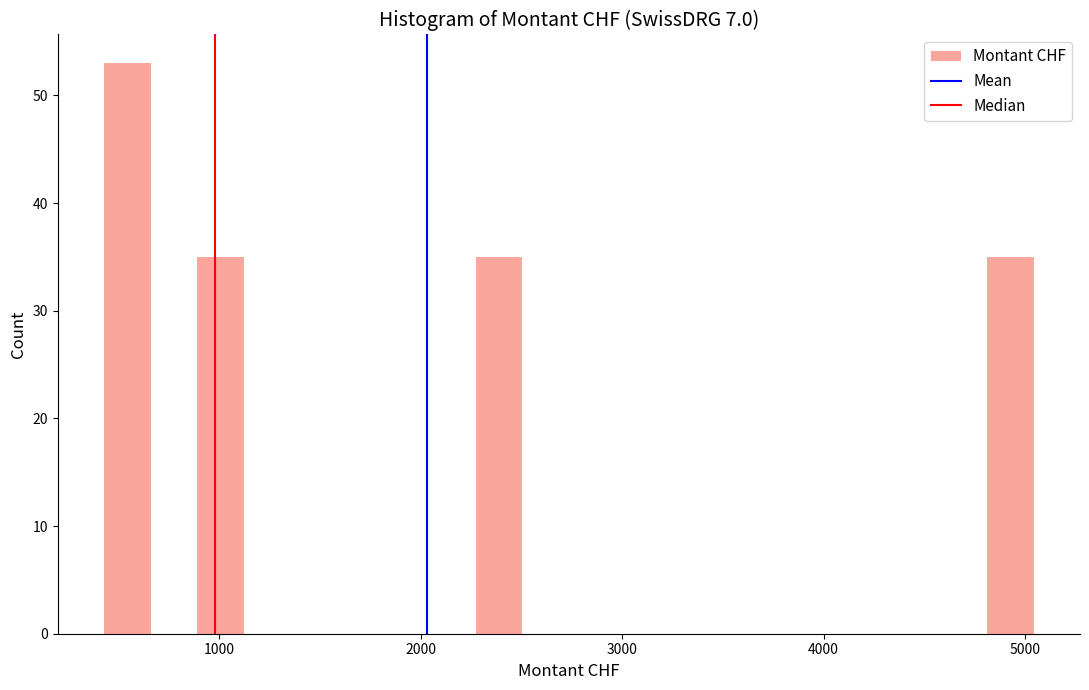

Read against the x-axis, roughly where is the centre of the tallest bar?

500